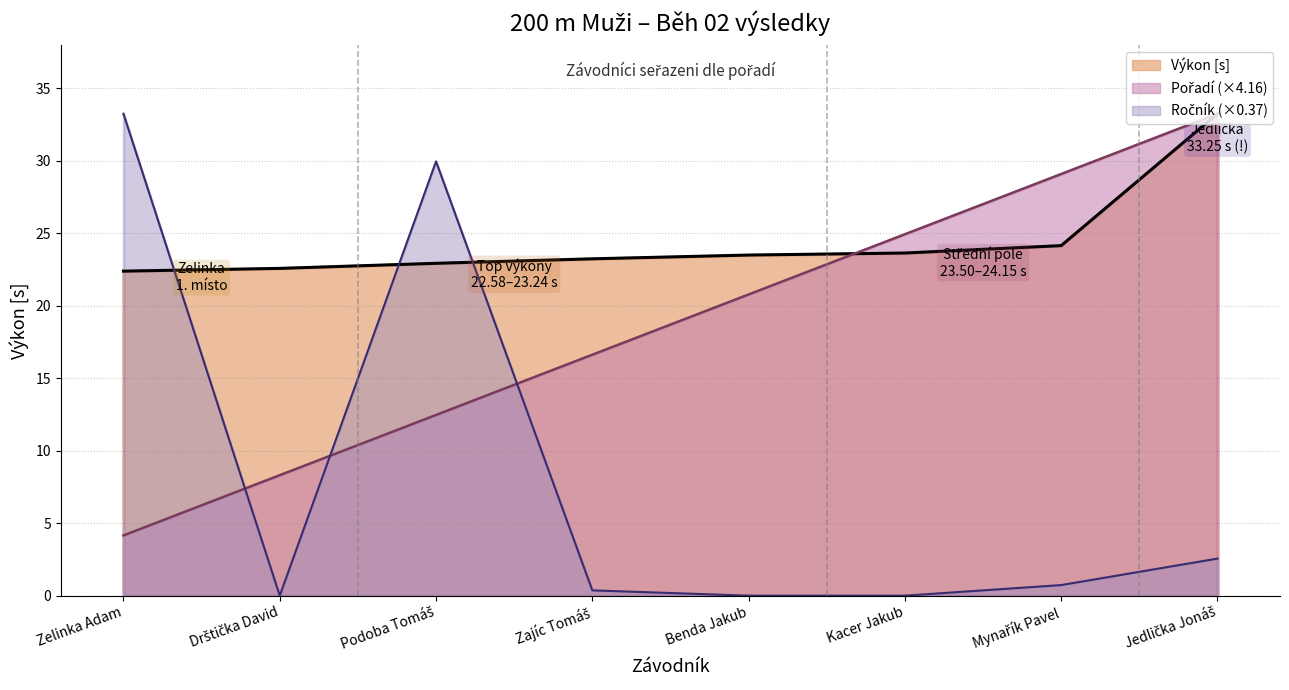

Reading left to right, list all the values displayed in this chart.

Pořadí: Zelinka Adam=4.2	Drštička David=8.3	Podoba Tomáš=12.5	Zajíc Tomáš=16.6	Benda Jakub=20.8	Kacer Jakub=24.9	Mynařík Pavel=29.1	Jedlička Jonáš=33.2
Výkon: Zelinka Adam=22.4	Drštička David=22.6	Podoba Tomáš=22.9	Zajíc Tomáš=23.2	Benda Jakub=23.5	Kacer Jakub=23.6	Mynařík Pavel=24.1	Jedlička Jonáš=33.2
Ročník: Zelinka Adam=33.2	Drštička David=0.0	Podoba Tomáš=30.0	Zajíc Tomáš=0.4	Benda Jakub=0.0	Kacer Jakub=0.0	Mynařík Pavel=0.7	Jedlička Jonáš=2.6